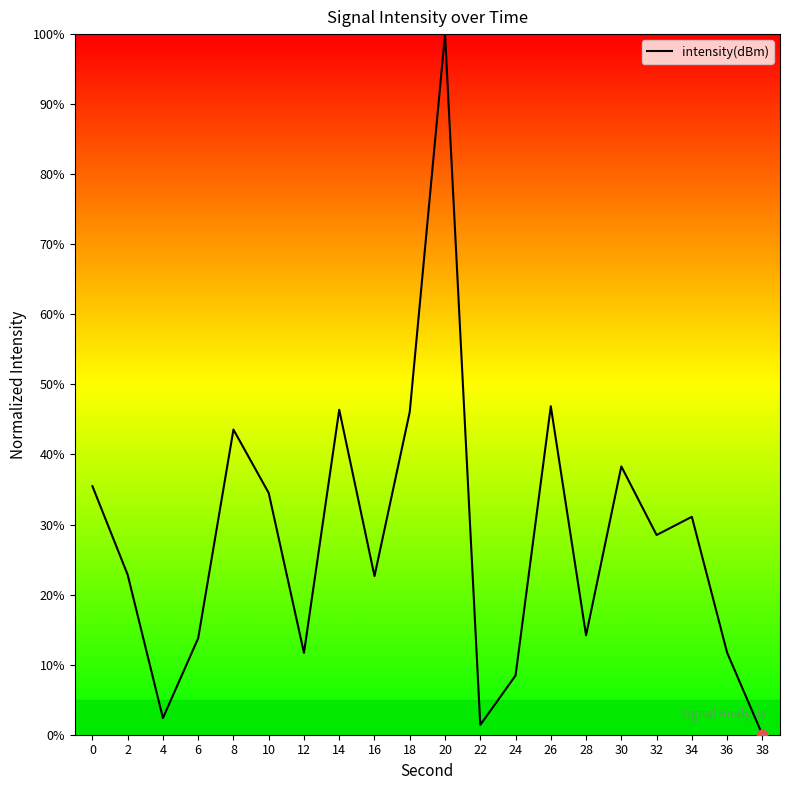

Between 36 and 24, which is larger?

36